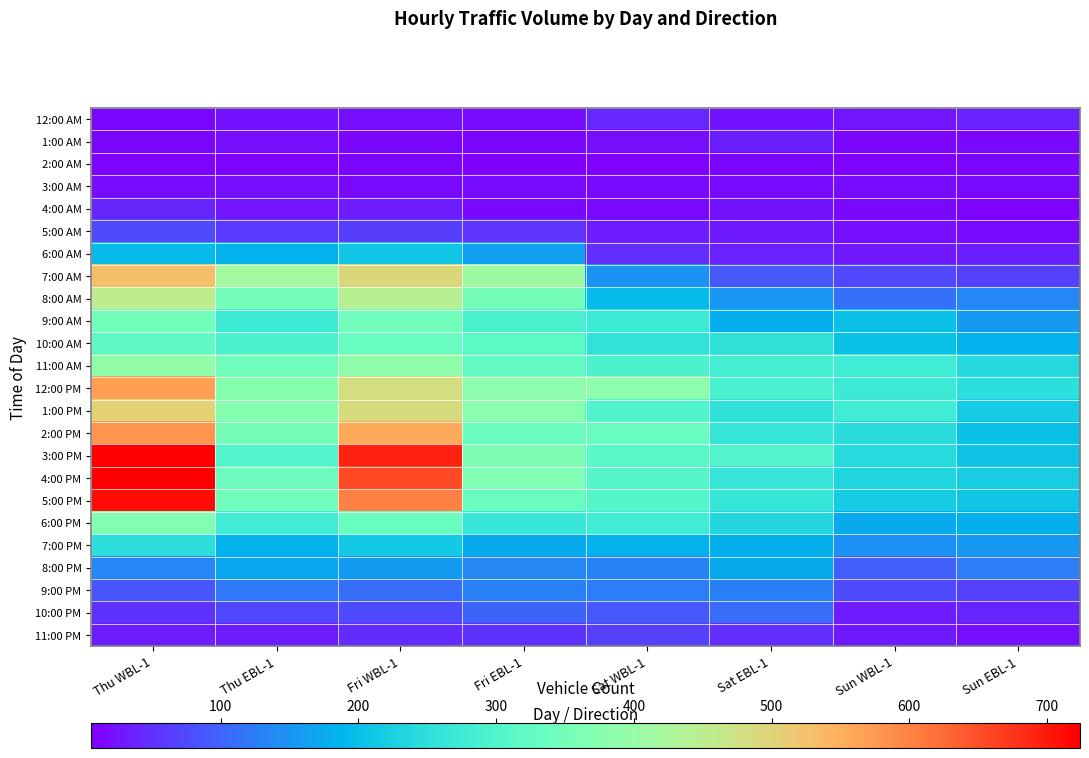

Between Thu WBL-1 and Sun WBL-1, which series saw the biggest shift?

5:00 PM